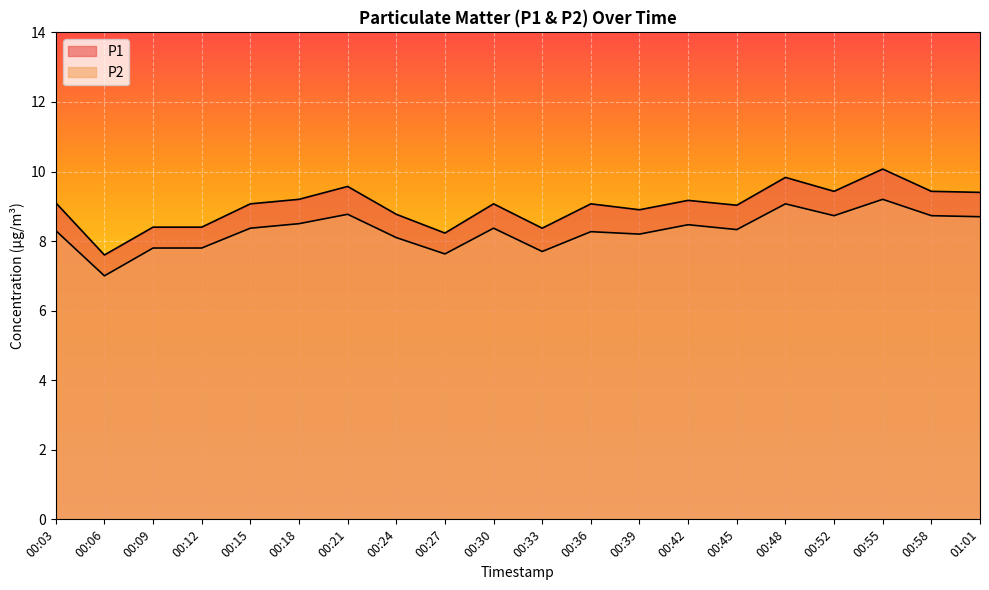

Reading left to right, list all the values displayed in this chart.

P1: 00:03=9.1	00:06=7.6	00:09=8.4	00:12=8.4	00:15=9.1	00:18=9.2	00:21=9.6	00:24=8.8	00:27=8.2	00:30=9.1	00:33=8.4	00:36=9.1	00:39=8.9	00:42=9.2	00:45=9.0	00:48=9.8	00:52=9.4	00:55=10.1	00:58=9.4	01:01=9.4
P2: 00:03=8.3	00:06=7.0	00:09=7.8	00:12=7.8	00:15=8.4	00:18=8.5	00:21=8.8	00:24=8.1	00:27=7.6	00:30=8.4	00:33=7.7	00:36=8.3	00:39=8.2	00:42=8.5	00:45=8.3	00:48=9.1	00:52=8.7	00:55=9.2	00:58=8.7	01:01=8.7